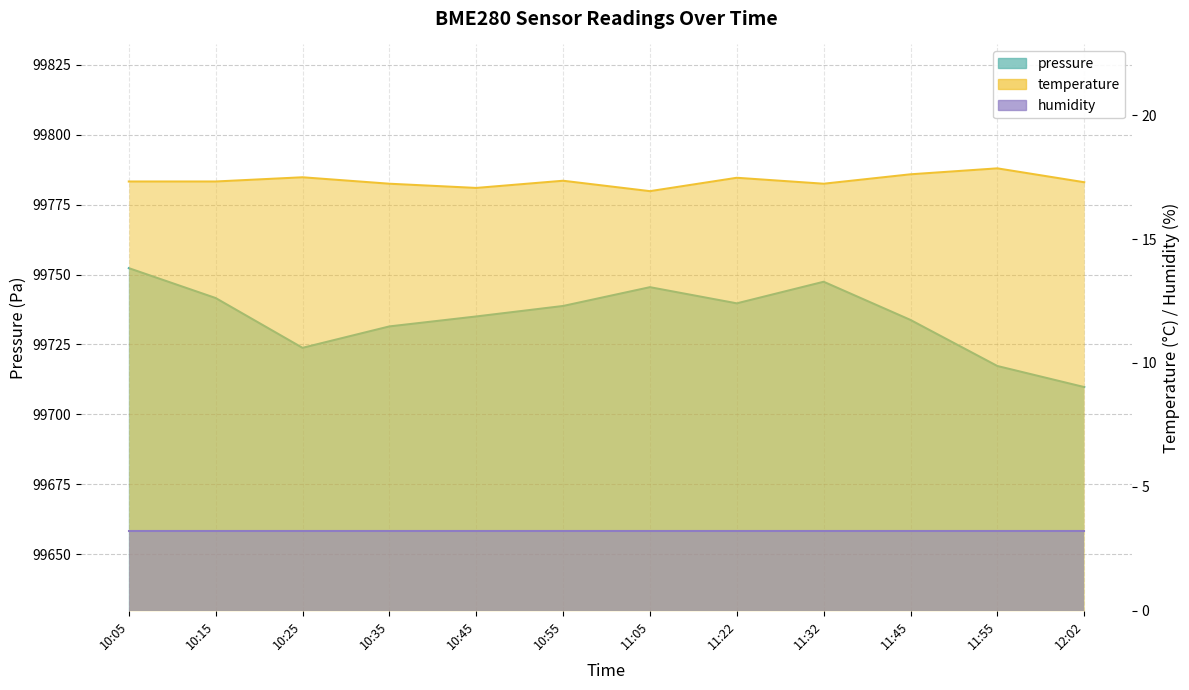

Which has a higher value, 12:02 or 10:55?

10:55